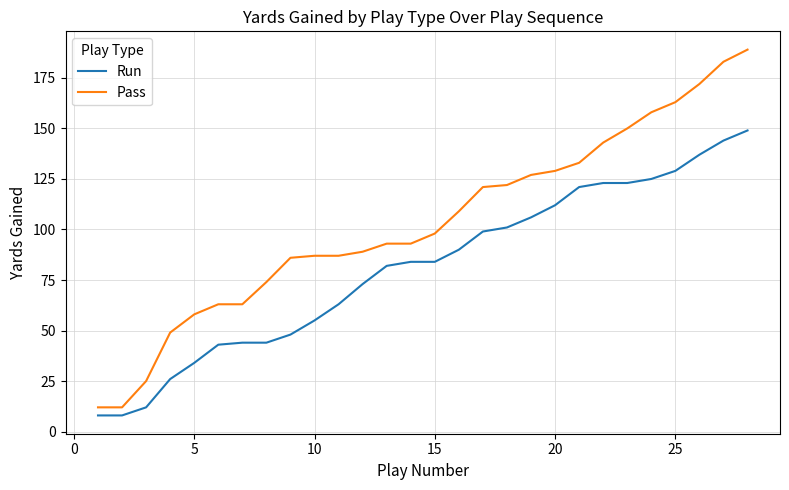

Which series has the largest total across all categories?

Pass